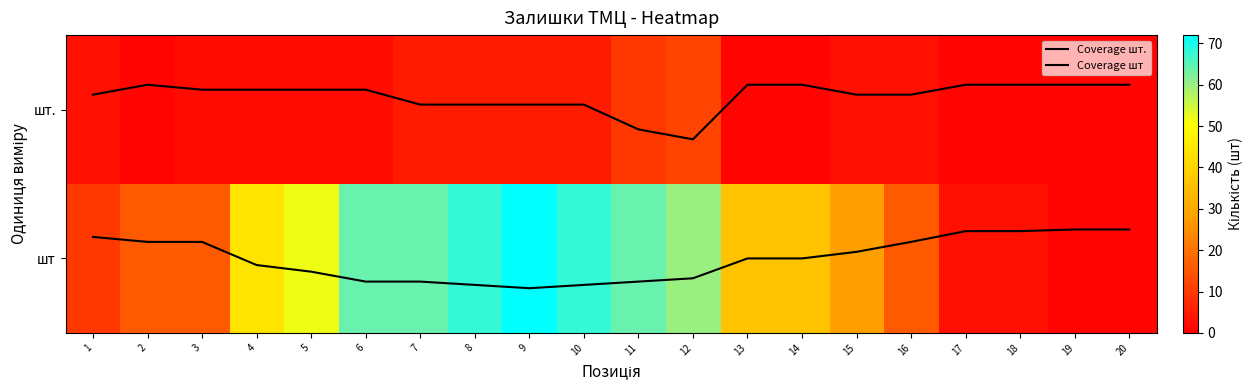

Which series has the largest range (max minus min)?

шт